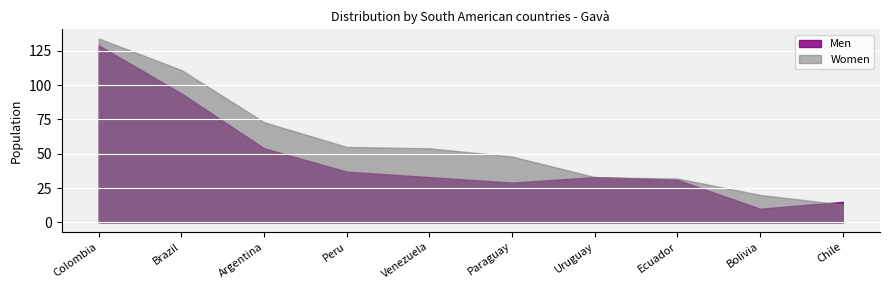

Reading left to right, transcribe all the data shown in this chart.

Men: 129	94	54	37	33	29	33	31	10	15
Women: 134	111	73	55	54	48	33	32	20	13